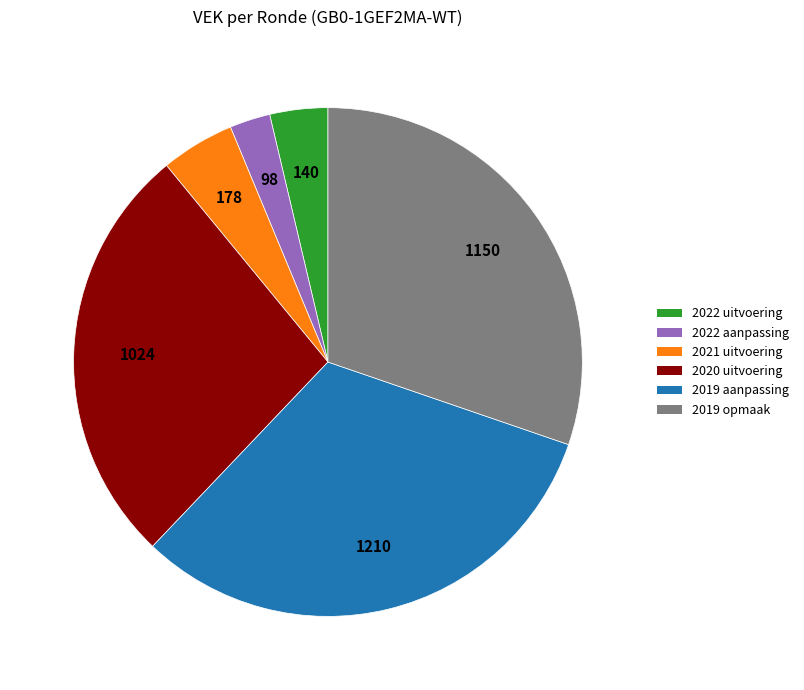

Is 2019 aanpassing the majority of the pie?

No